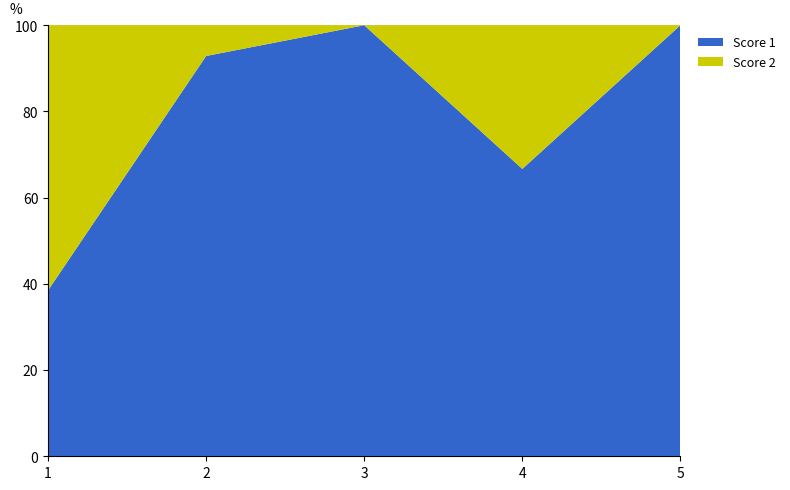

Reading right to left, list all the values displayed in this chart.

Score 1: 17	2	12	13	10
Score 2: 0	1	0	1	16